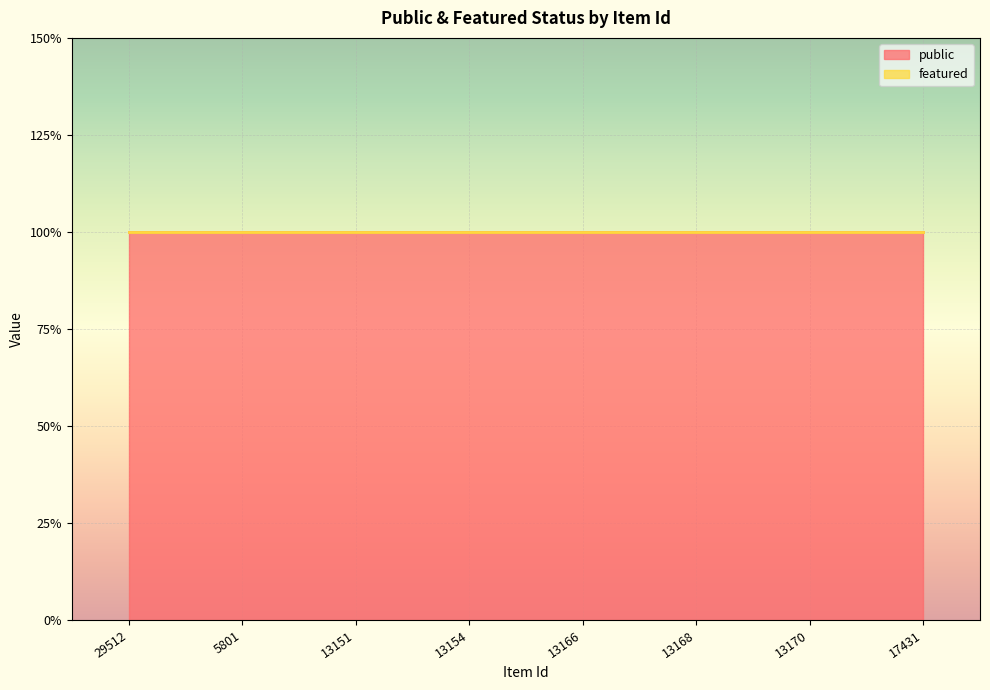

Which category has the highest value in the public series?

29512